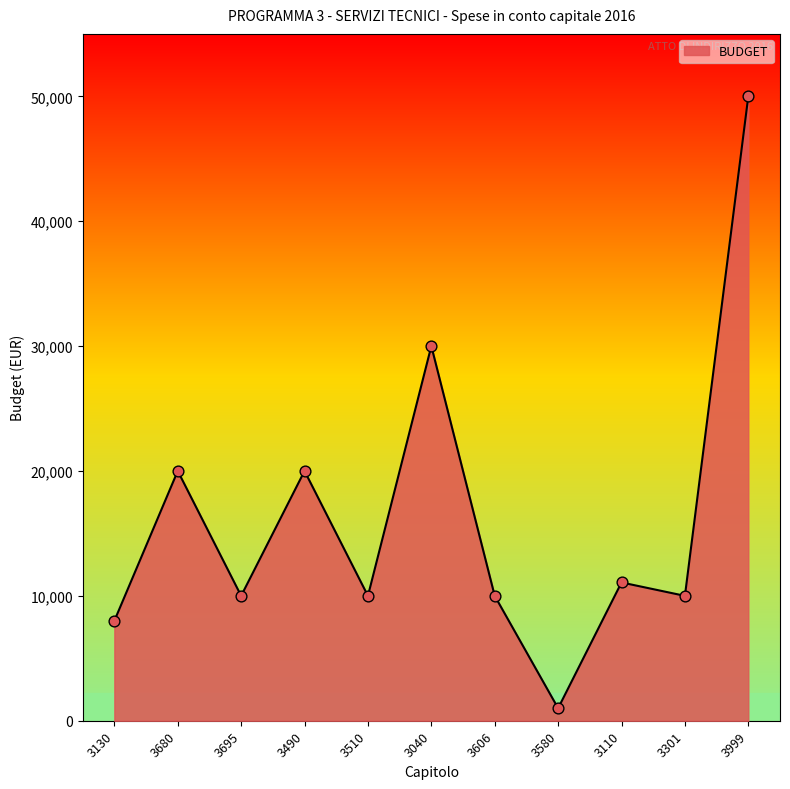

Between 3695 and 3680, which is larger?

3680